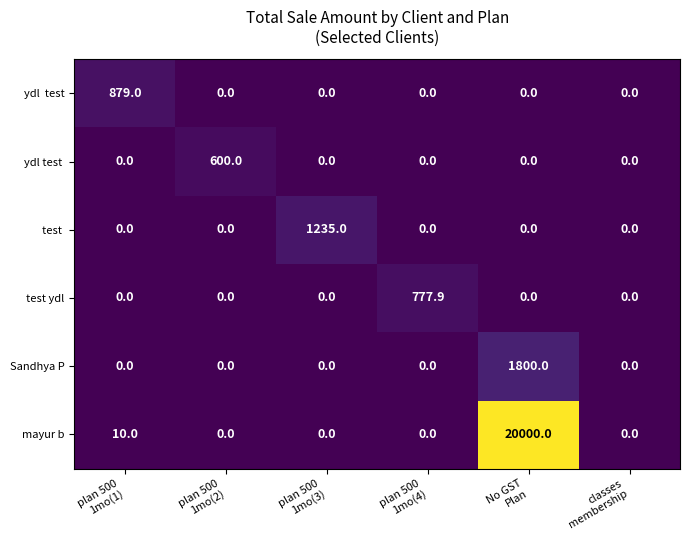

How many distinct data groups are displayed?

6